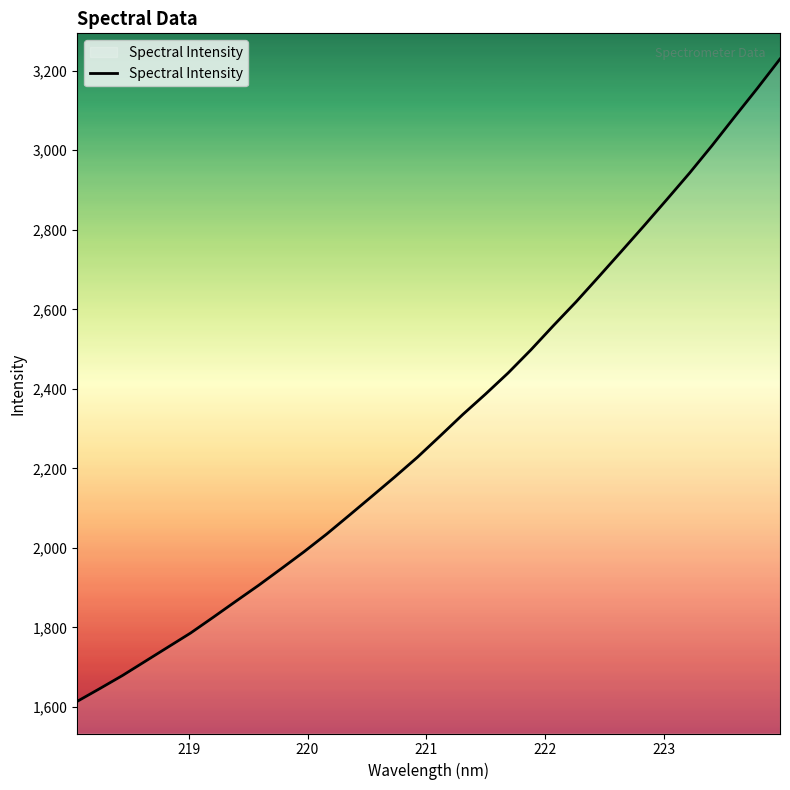

What is the greatest value displayed?

3229.4